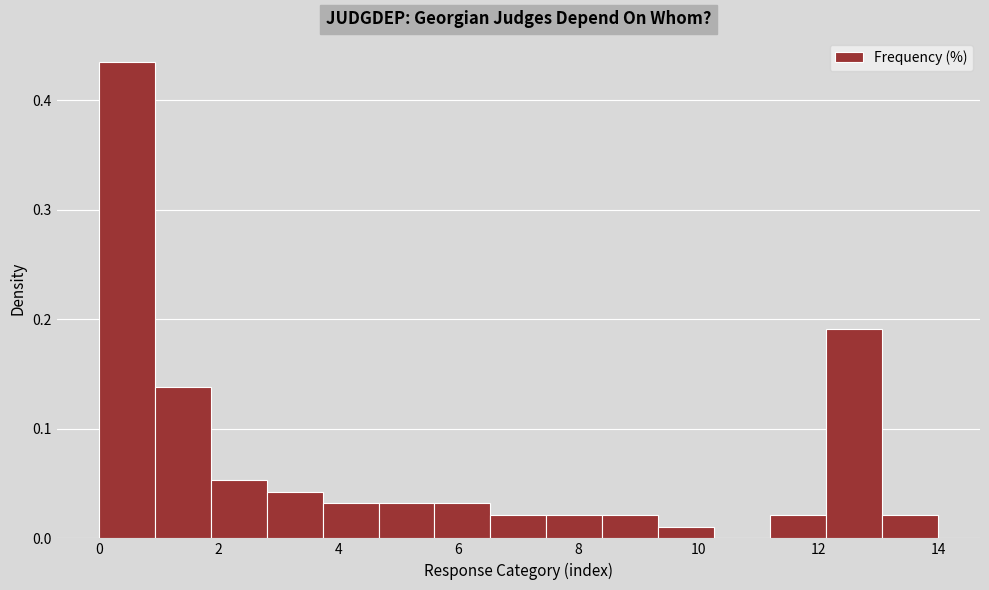

Over which range of the x-axis is the bar tallest?

0.0 to 1.0